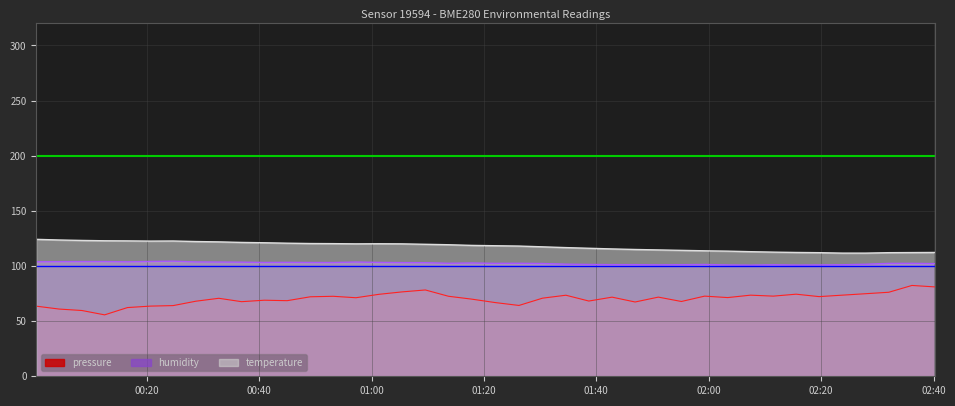

True or false: pressure and temperature intersect in this chart.

False